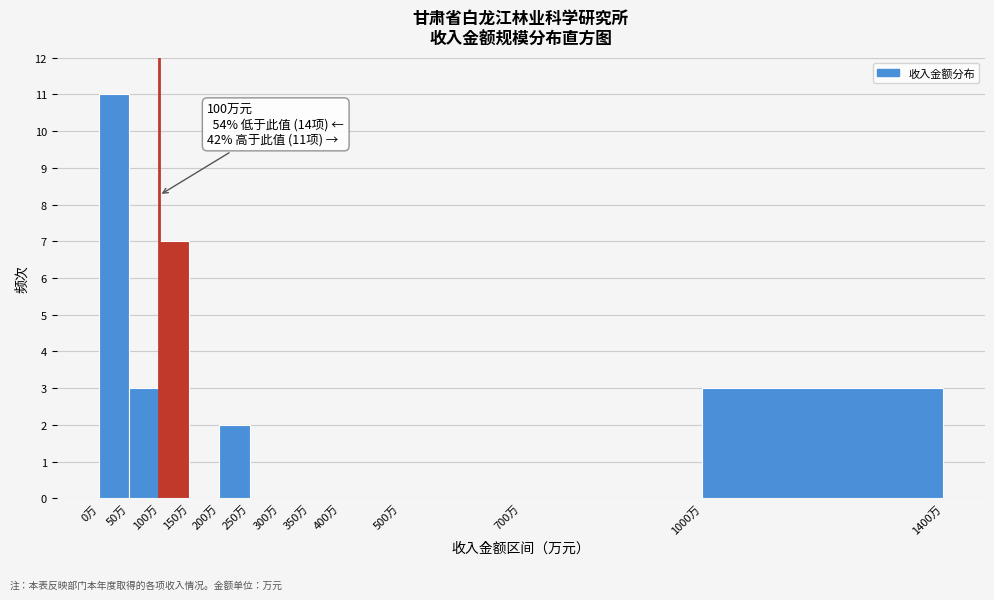

Which range on the x-axis has the tallest bar?

0 to 50